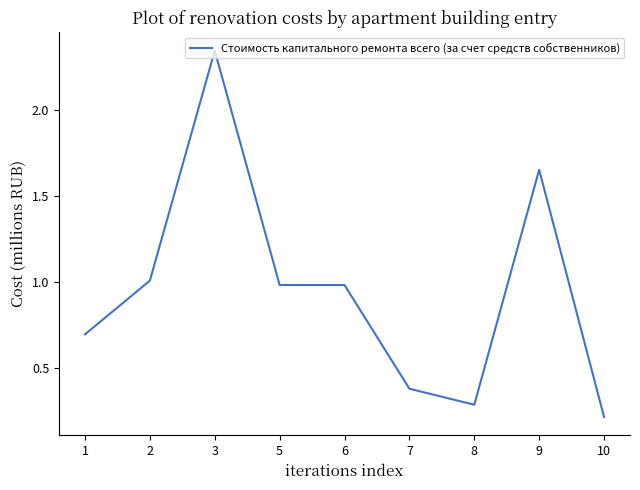

Read the value at 6.

1.0